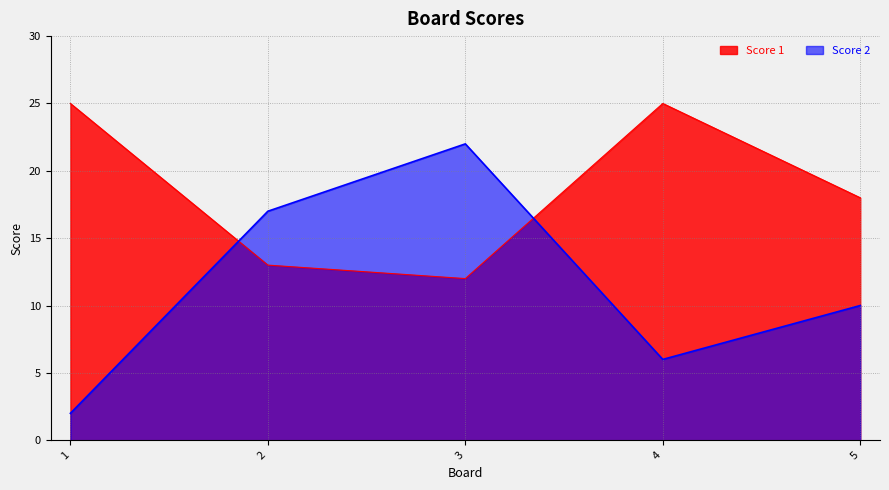

How many lines are shown in the chart?

2